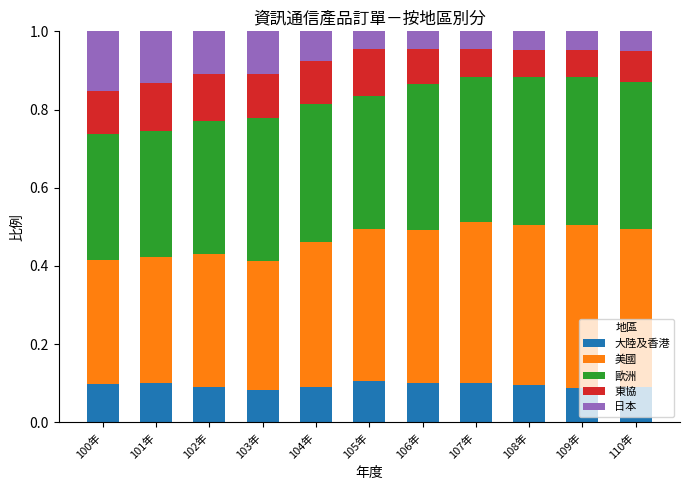

What is the total value across all series at 108年?

1.0